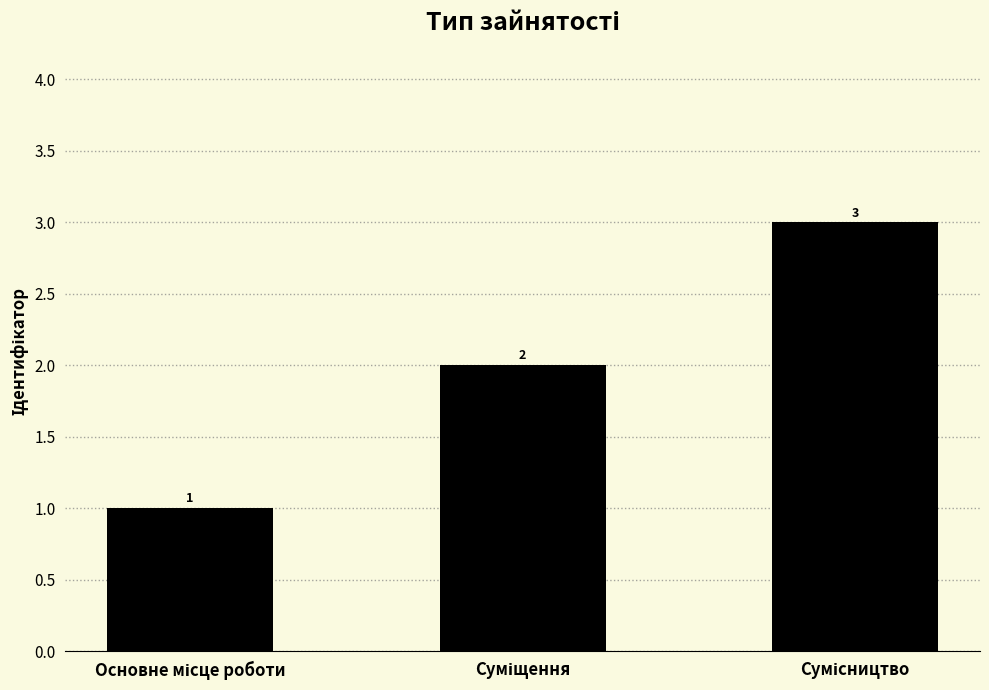

Count the values in the range 1 to 3.

3